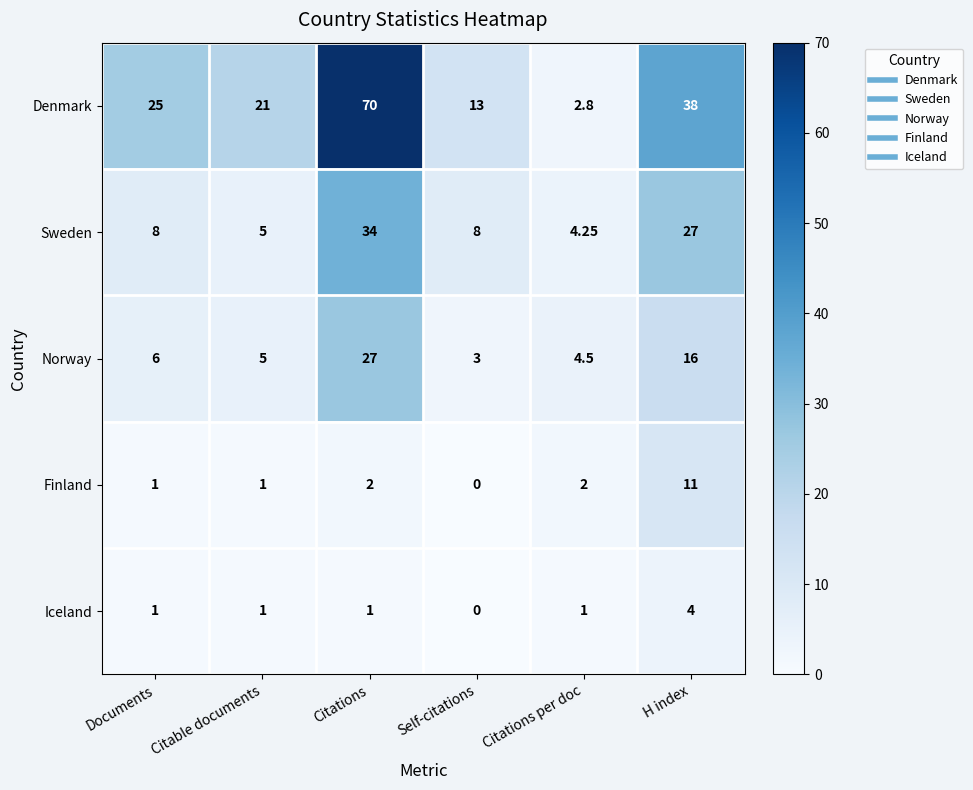

List the series in order of their peak value, highest first.

Denmark, Sweden, Norway, Finland, Iceland